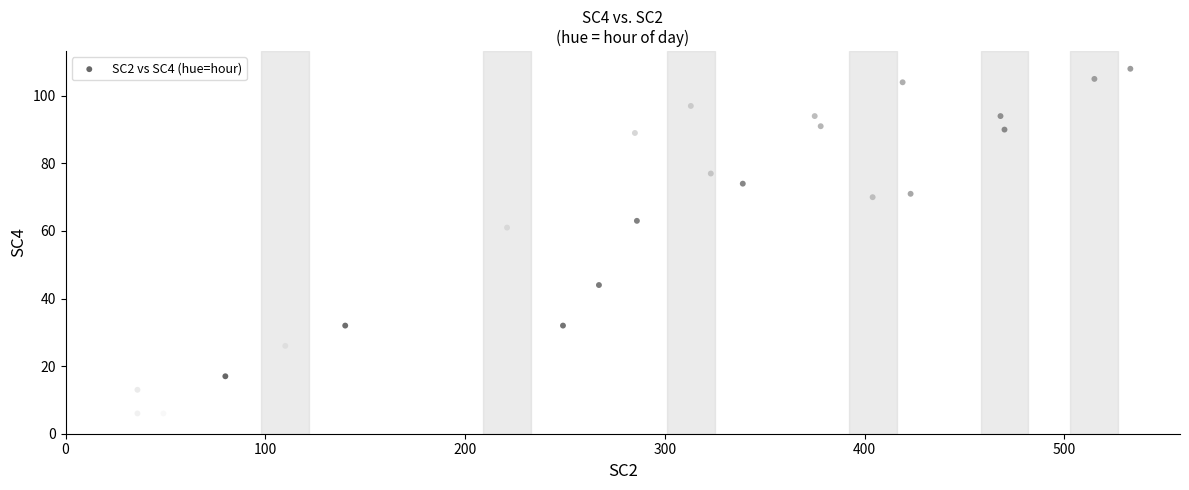

What Y value in the scatter plot is closest to 56?

61